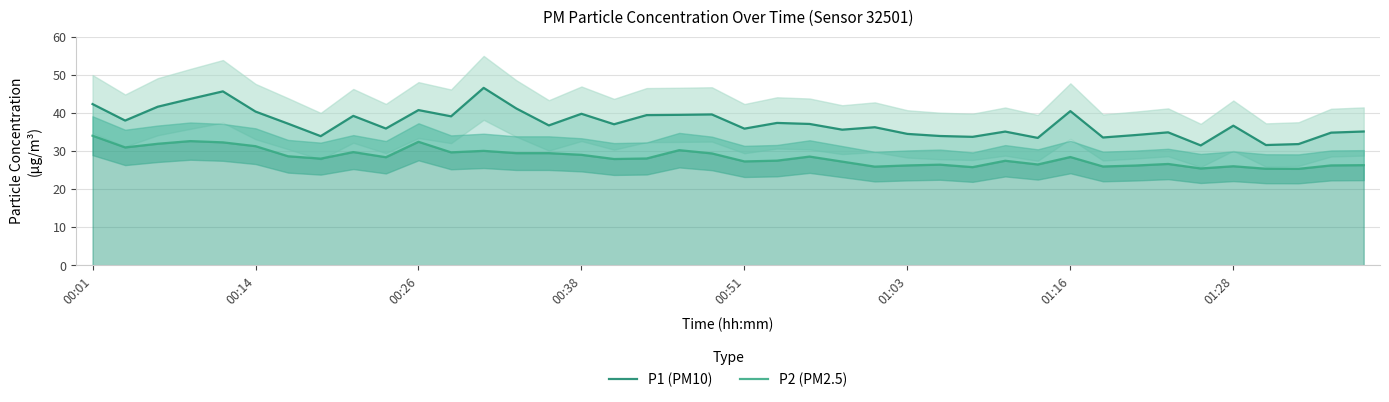

True or false: P2 (PM2.5) and P1 (PM10) cross at least once.

False